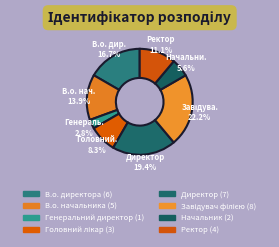

Is there any slice that represents more than half of the pie?

No